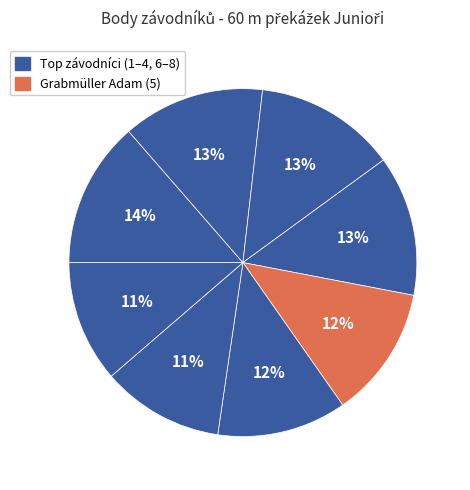

How many segments does this pie chart have?

8